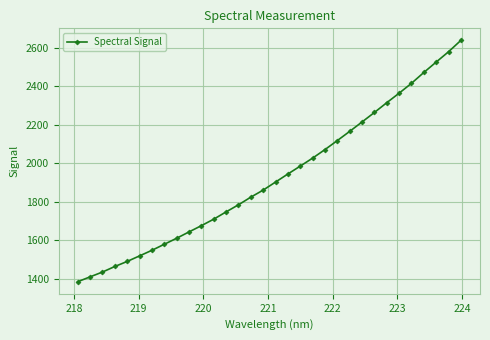

What is the difference between the maximum and minimum values?

1253.1